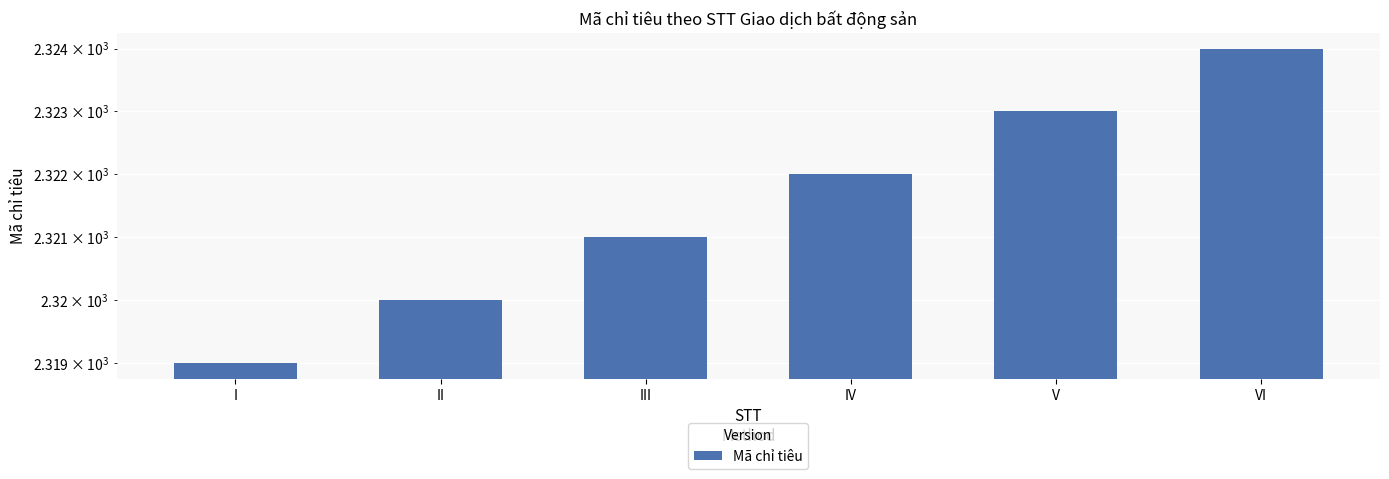

Where is the data nearest to the value 2321?

III